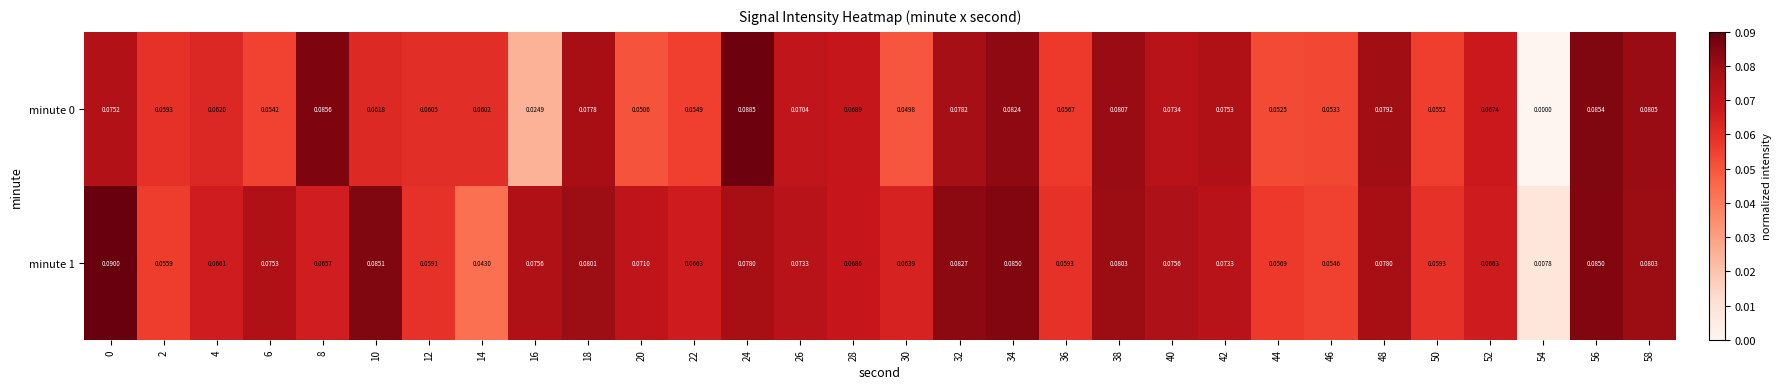

Is the value of minute 1 at 32 greater than the value of minute 0 at 30?

Yes